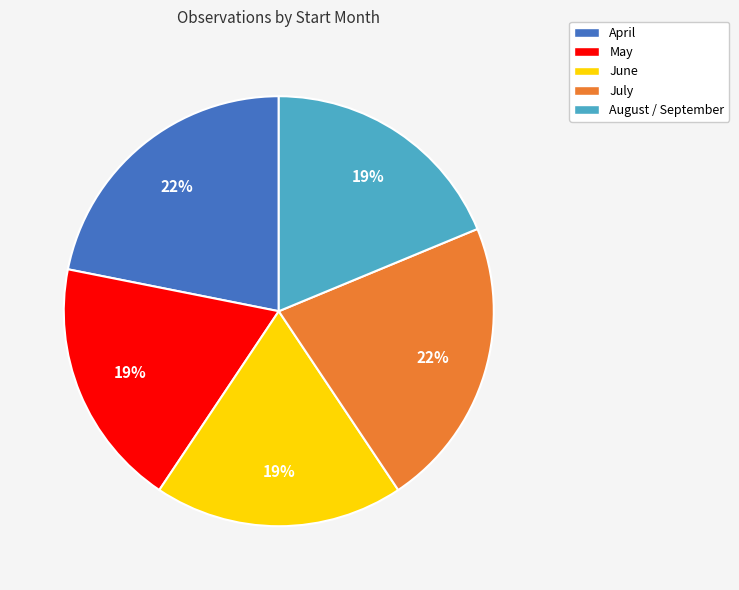

Is it true that June is 19% of the pie?

True